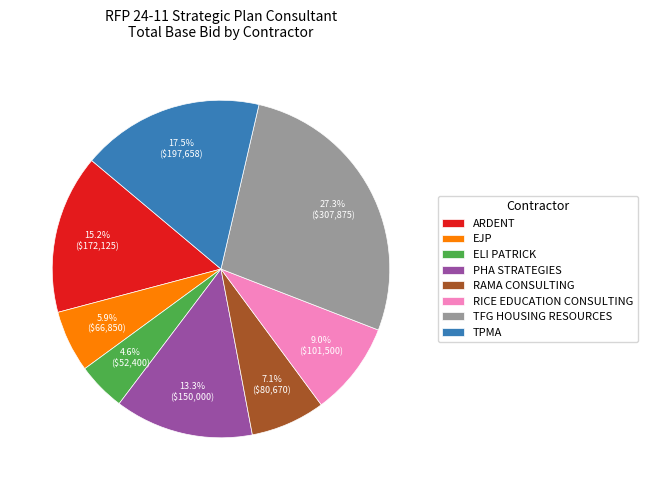

What portion of the pie excludes TFG HOUSING RESOURCES?

72.7%